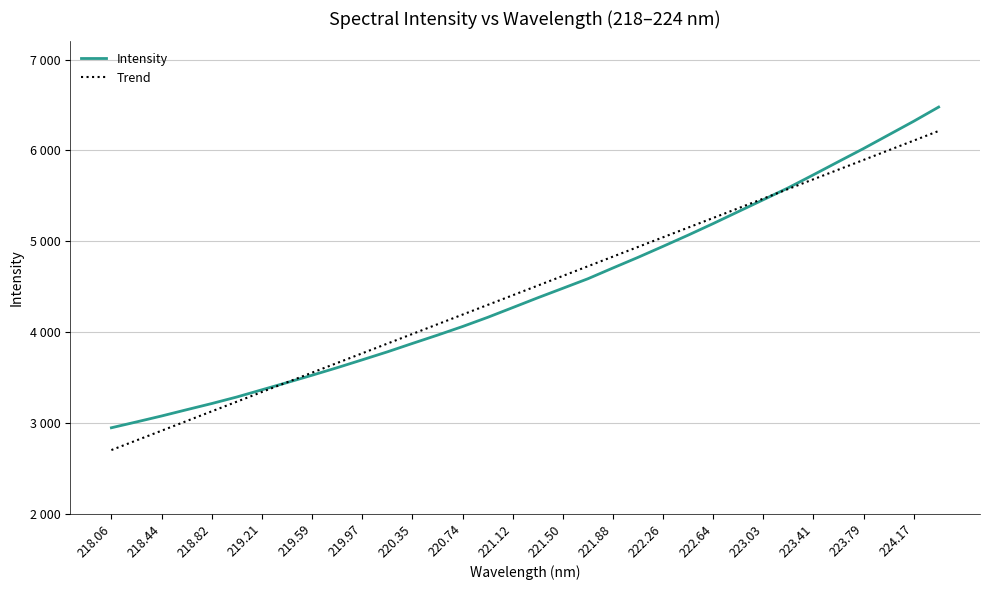

Is this an area chart (filled region under the line)?

No